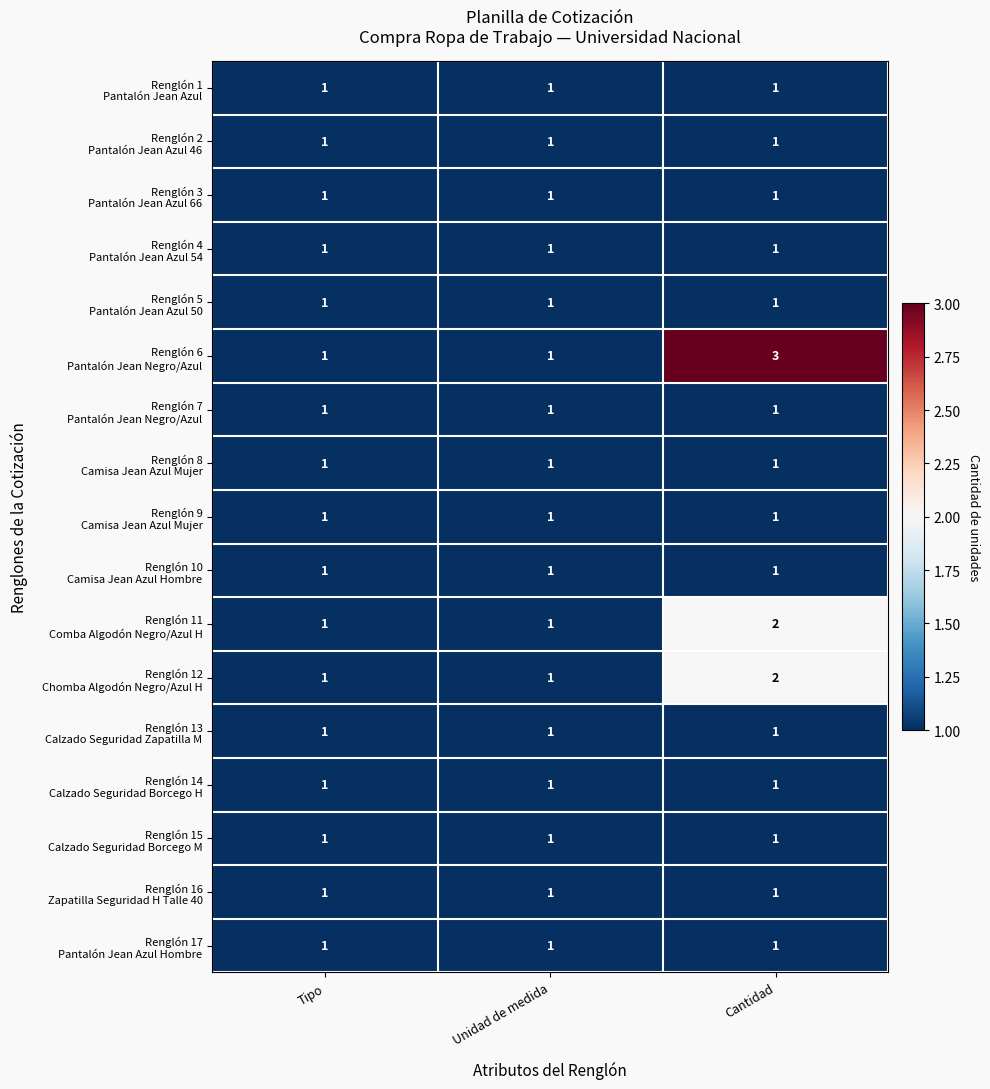

What is the total value across all series at Tipo?

17